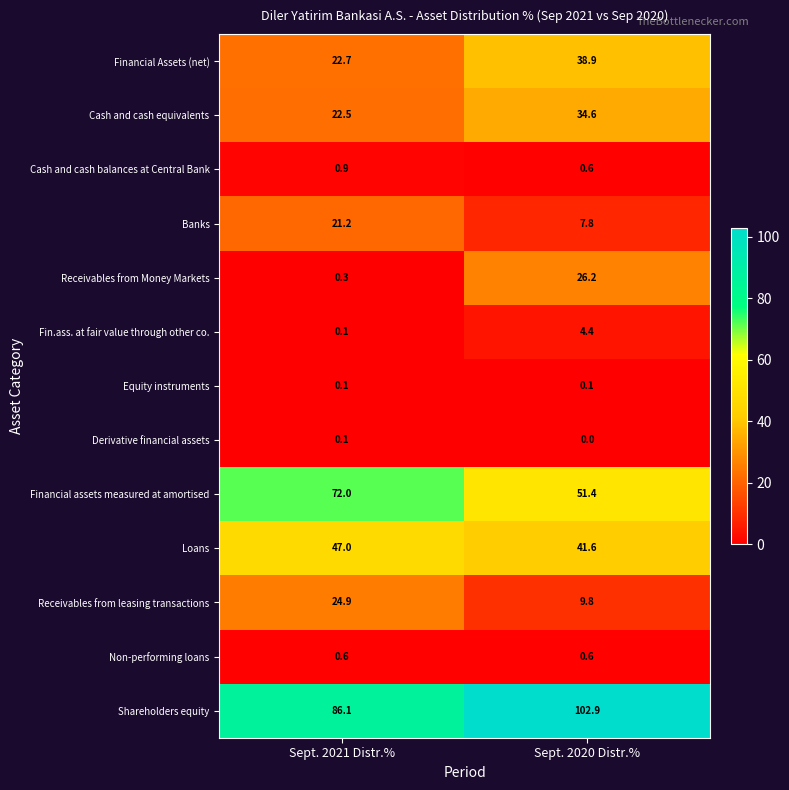

Which series has the largest total across all categories?

Shareholders equity